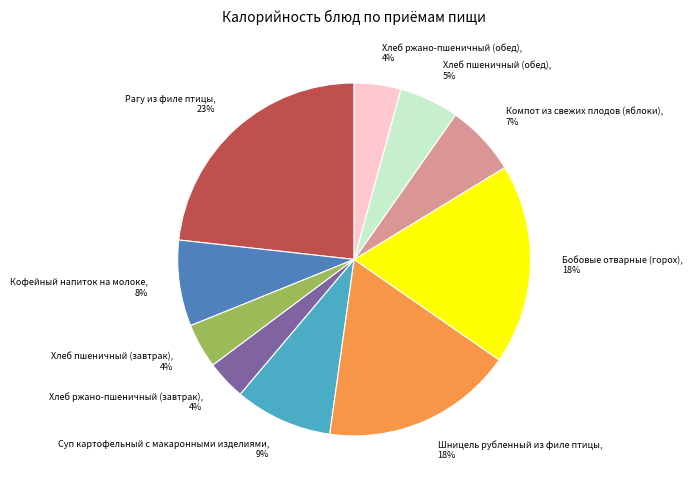

What percentage is the Бобовые отварные (горох) slice, to the nearest percent?

18%